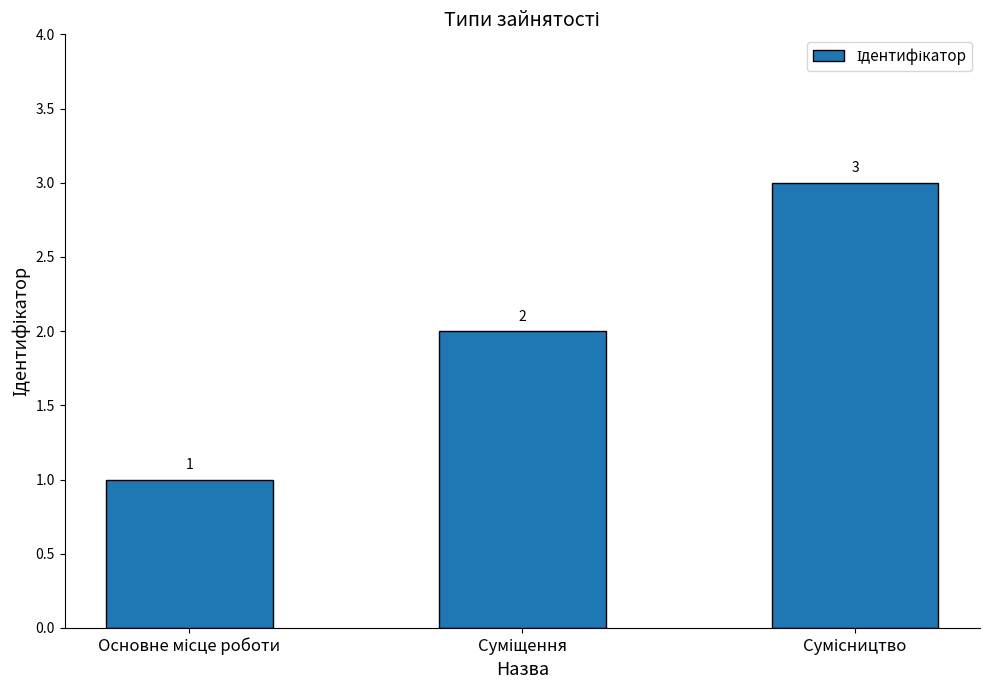

What is the greatest value displayed?

3